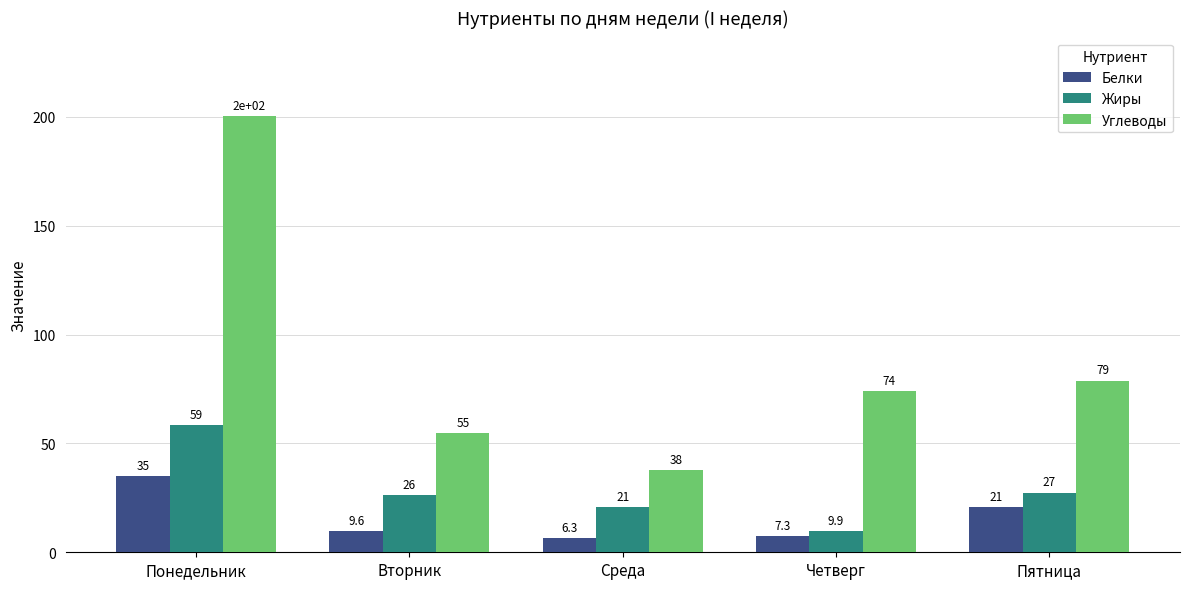

Which series changed the most between Среда and Четверг?

Углеводы